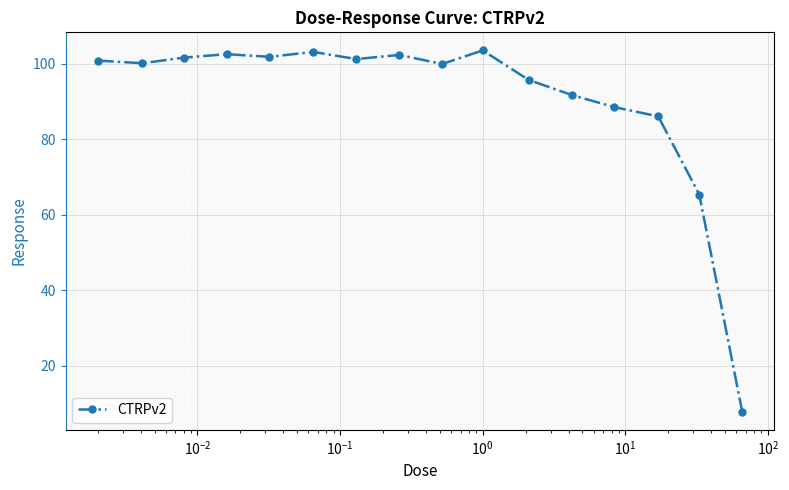

What is the value of the 12th point from the left?

91.8